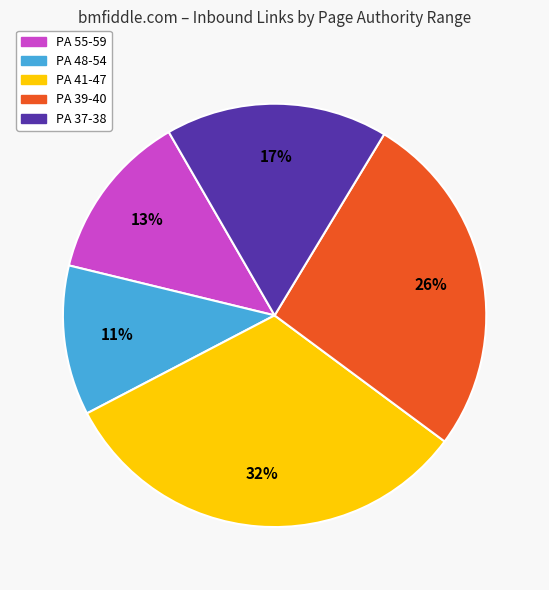

Does any single category account for the majority?

No